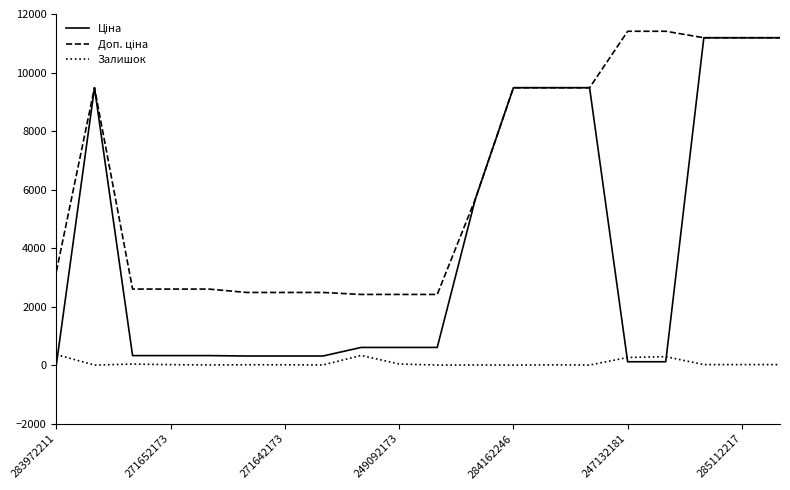

What is the highest value of the Залишок series?

360.0